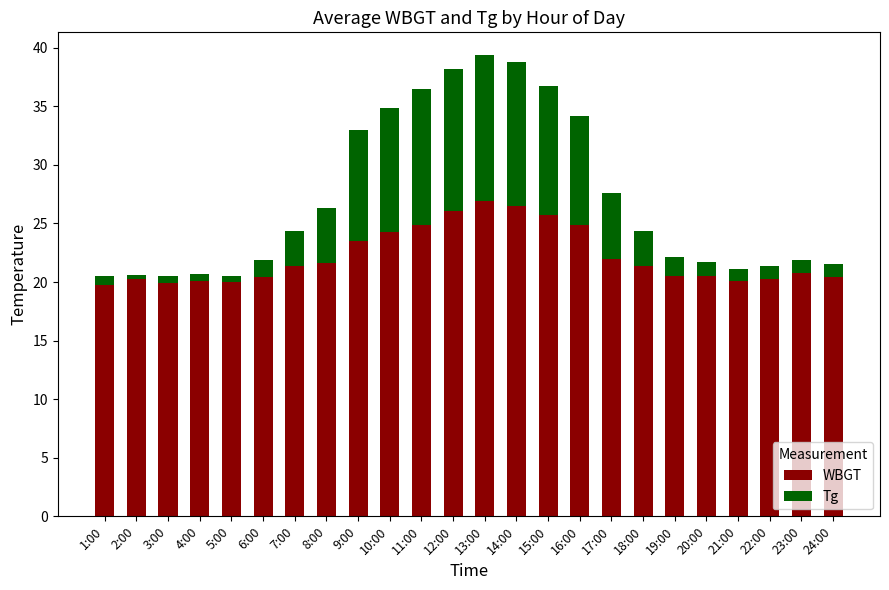

Count the number of categories in the chart.

24